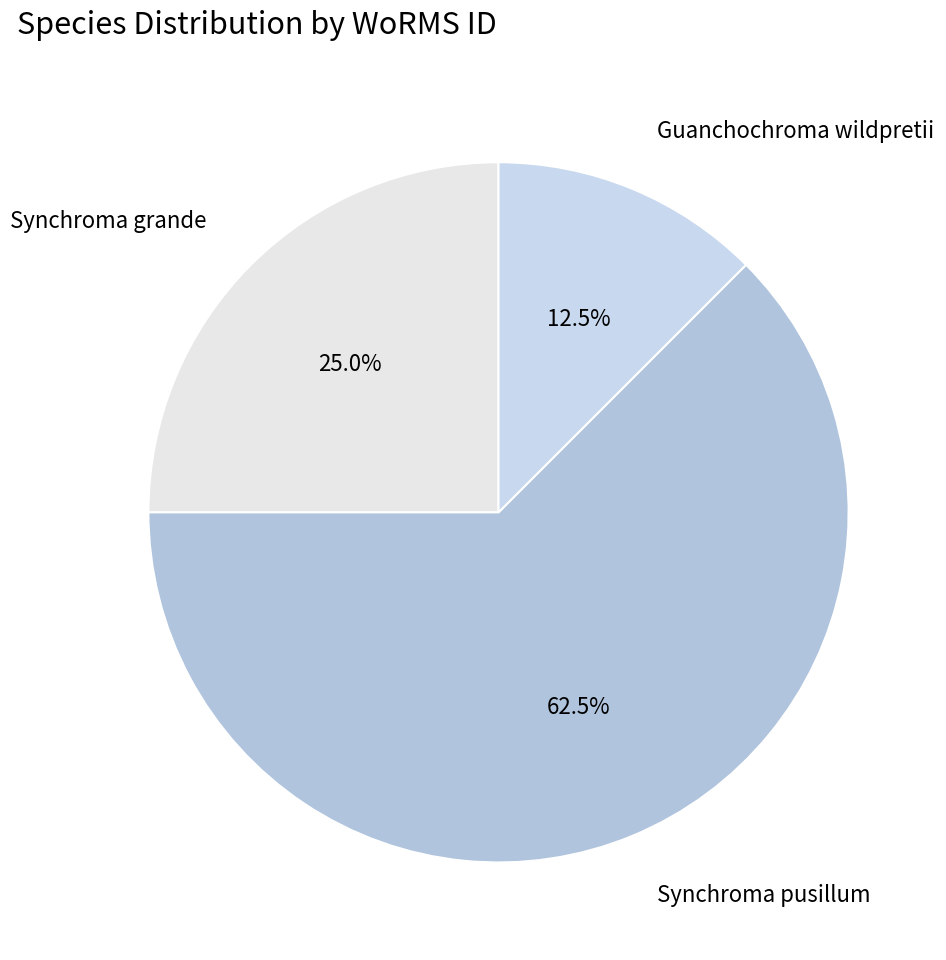

What is the total percentage of Synchroma pusillum and Synchroma grande?

87.5%